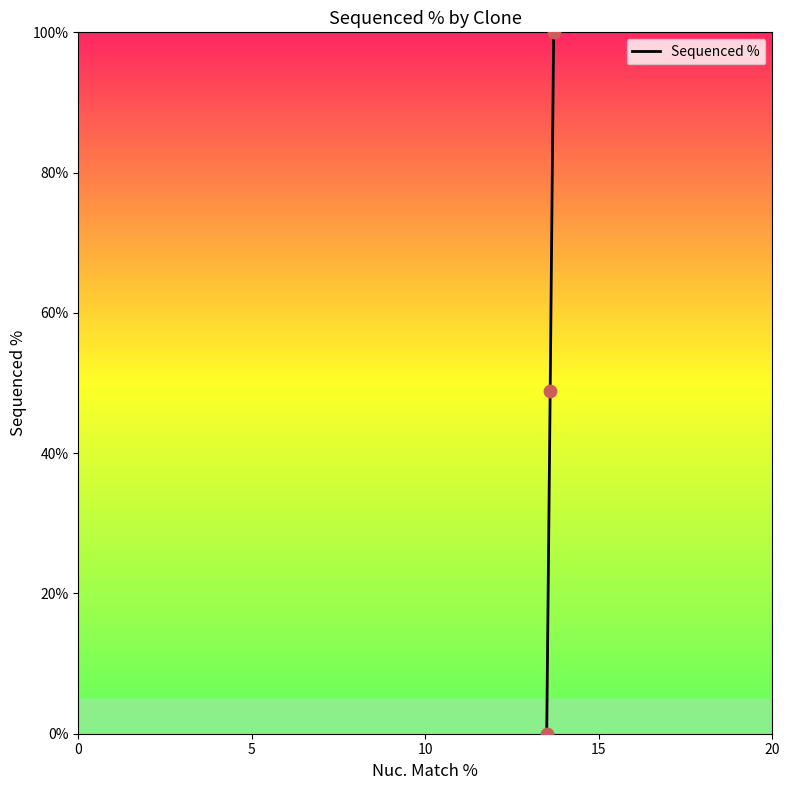

What is the greatest value displayed?

100.0